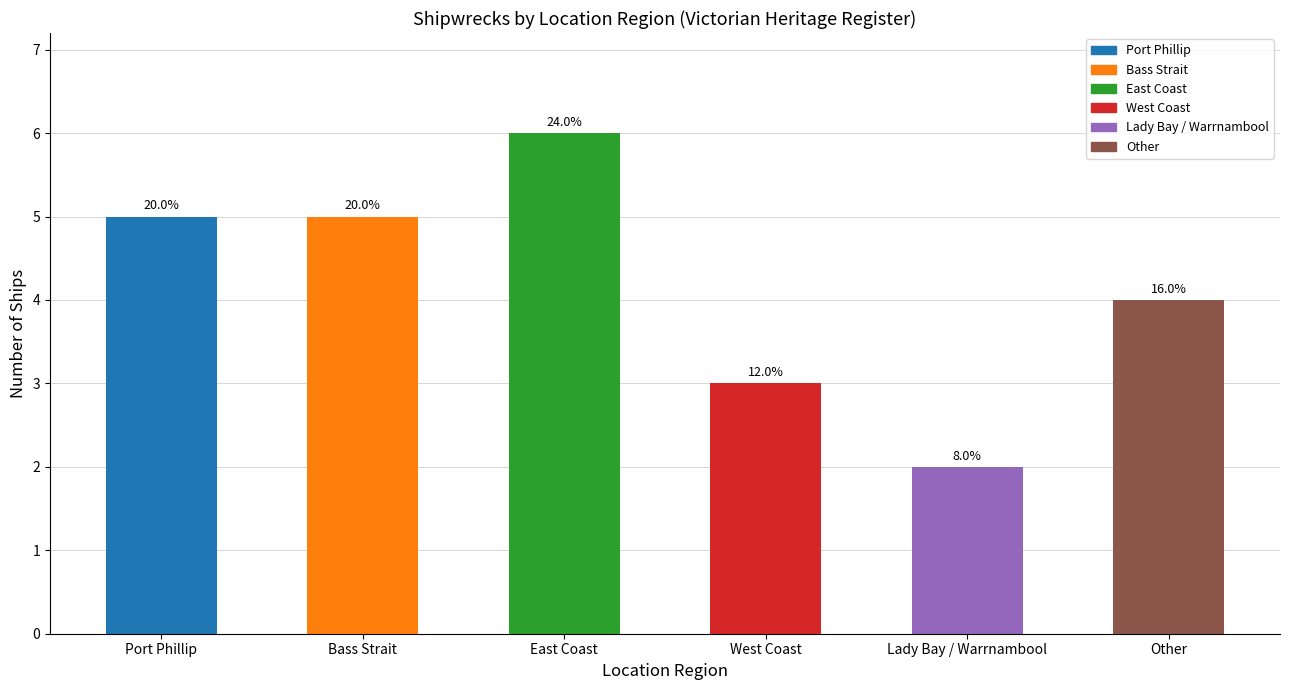

Does the chart contain any negative values?

No